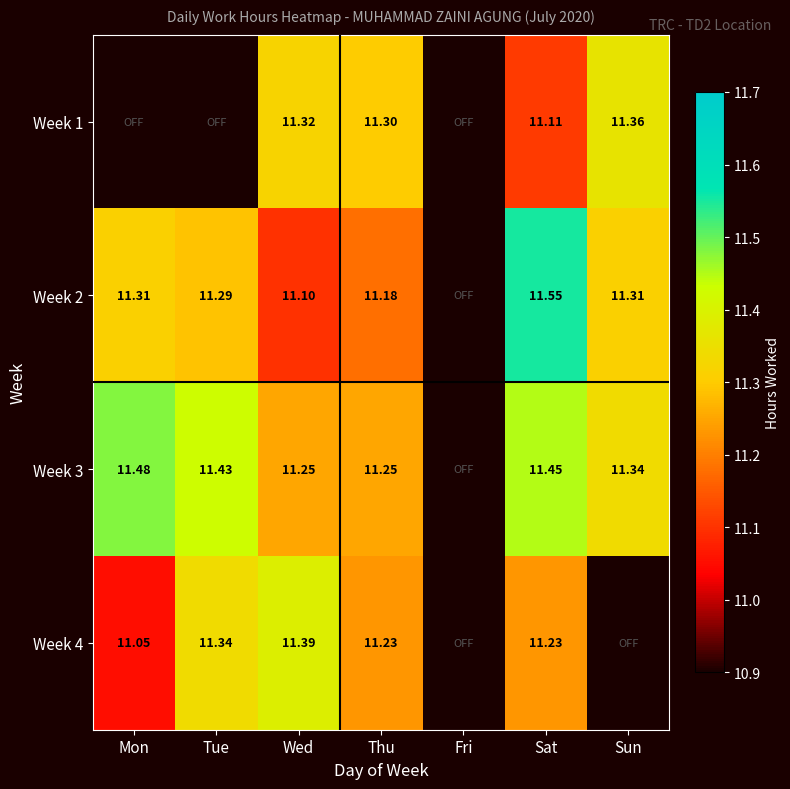

True or false: Week 1 has a value of 3.9 at Sat.

False